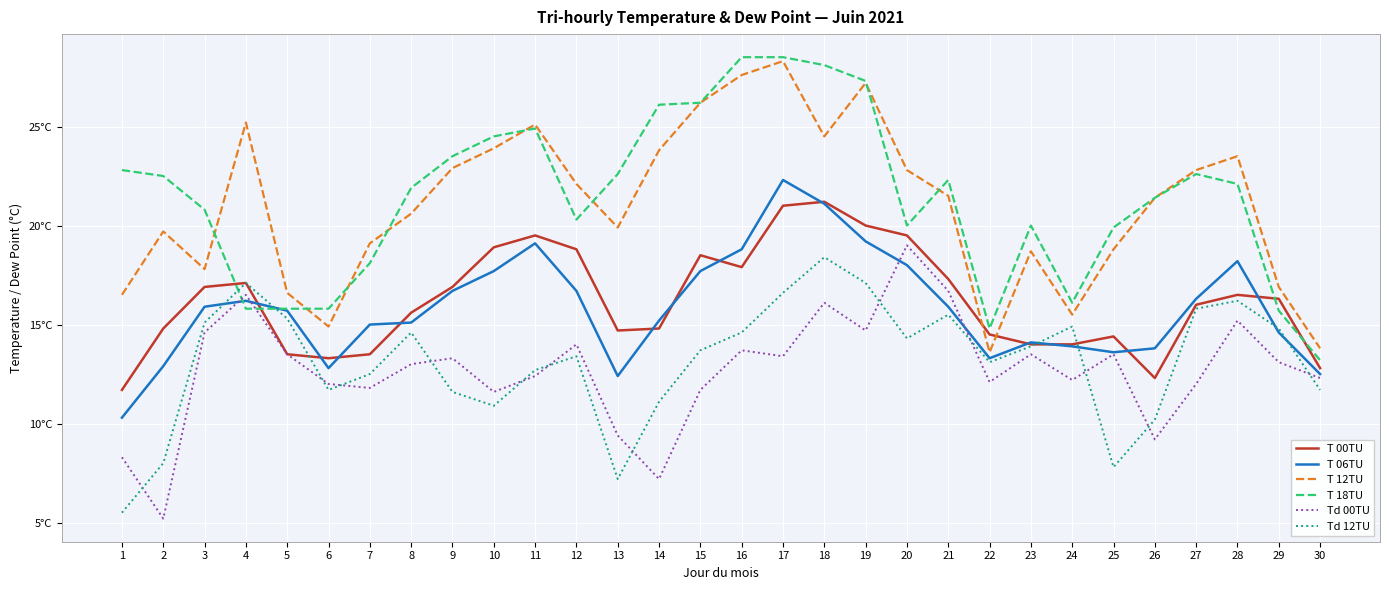

Does the chart display data point markers on the line(s)?

No